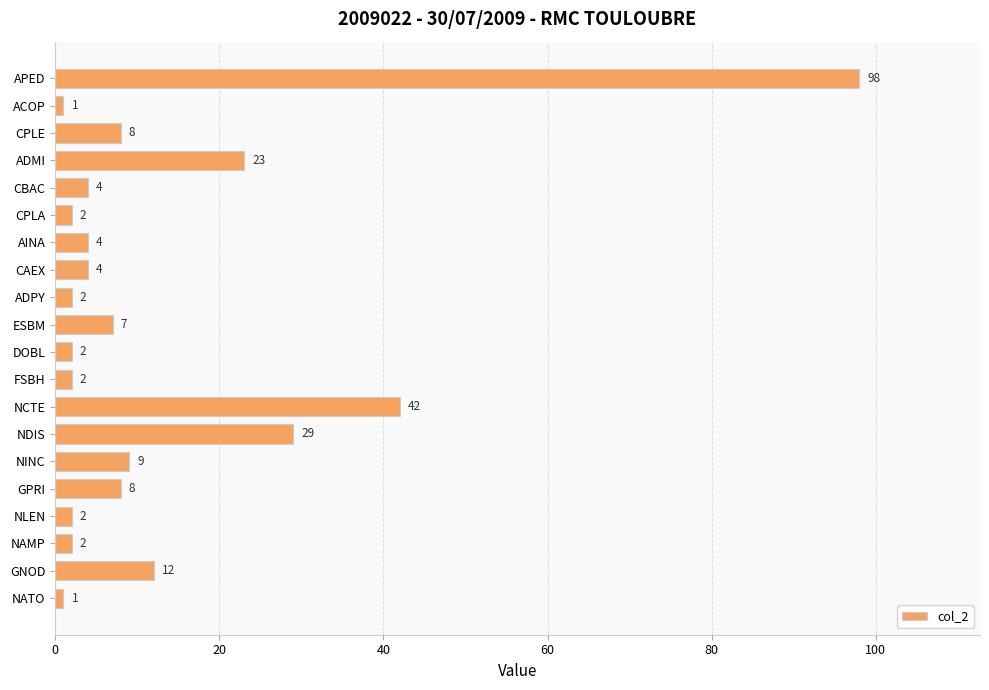

Is it true that the value at CPLA is 2?

True